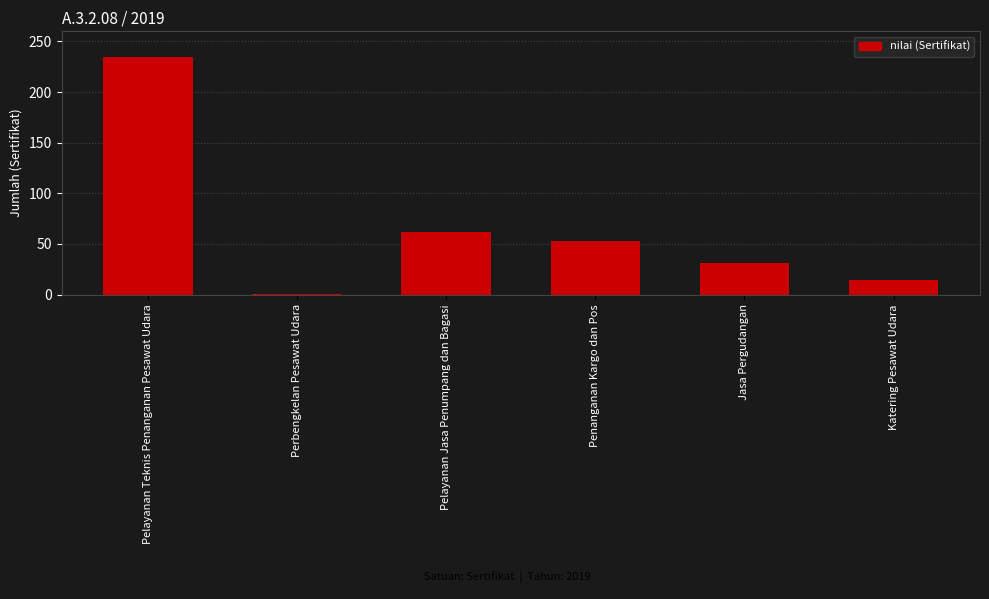

What position from the left is Penanganan Kargo dan Pos?

4